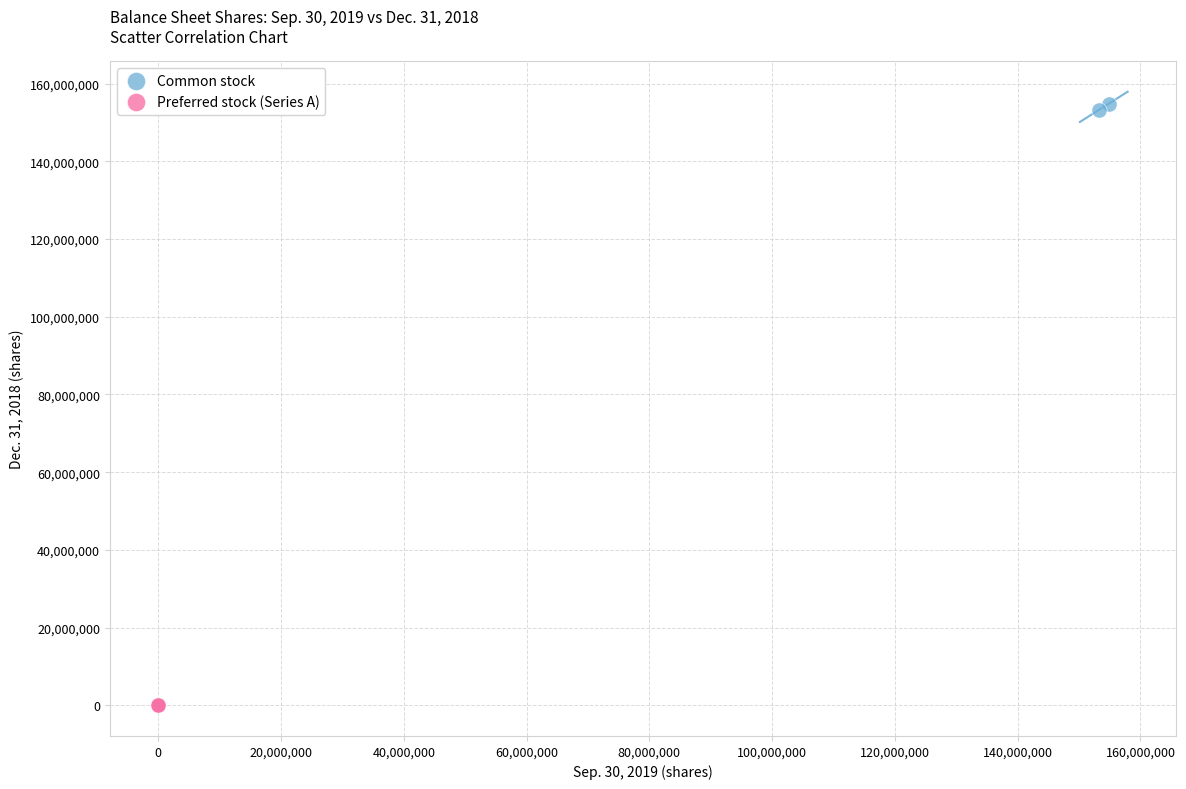

Which series contains the lowest Y value?

Preferred stock (Series A)